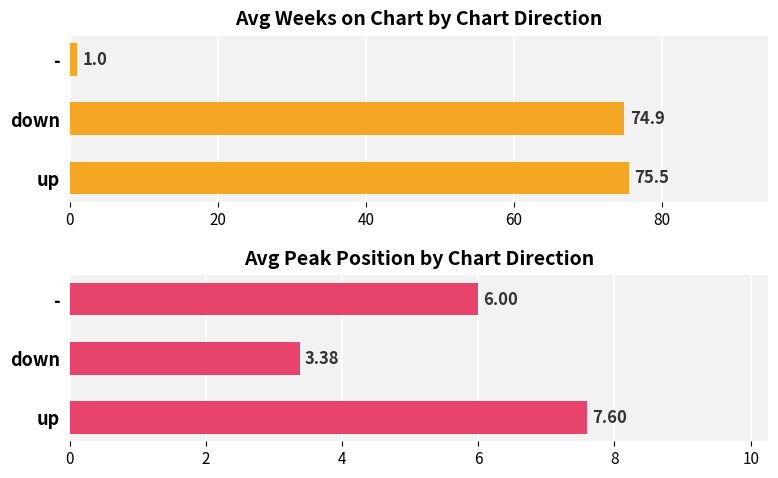

Reading left to right, transcribe all the data shown in this chart.

Avg Weeks on Chart: 75.5	74.9	1.0
Avg Peak Position: 7.6	3.4	6.0